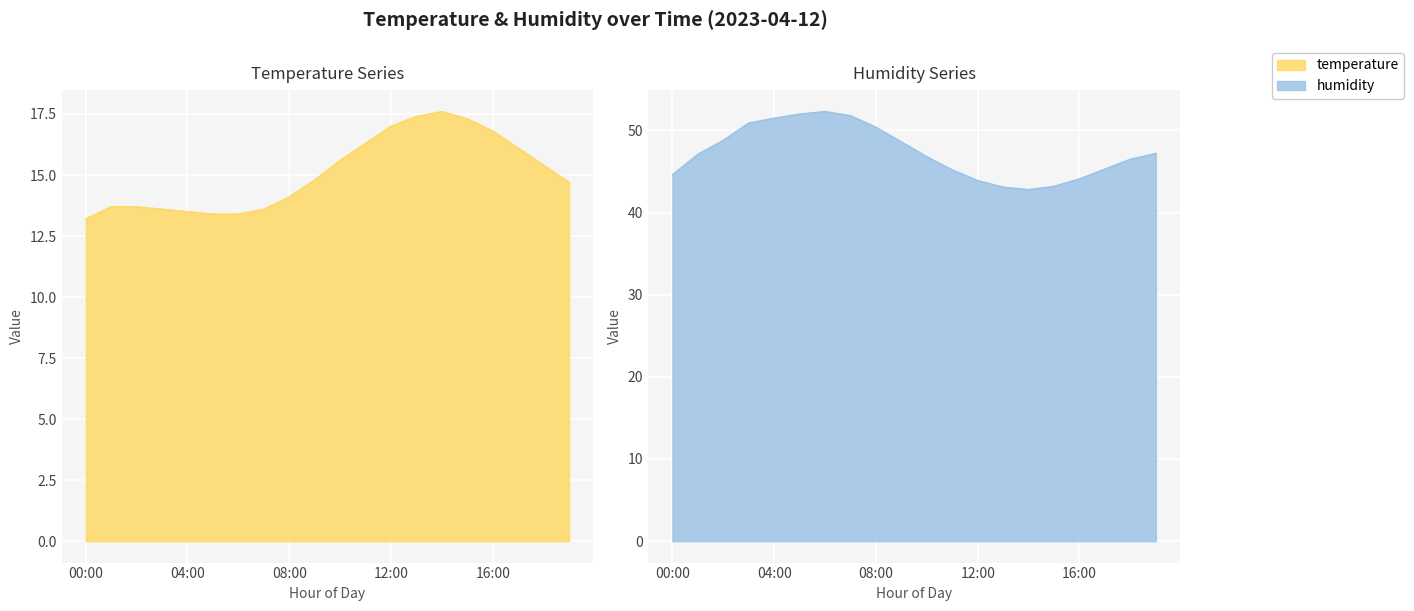

At which label is humidity closest to 47?

01:00